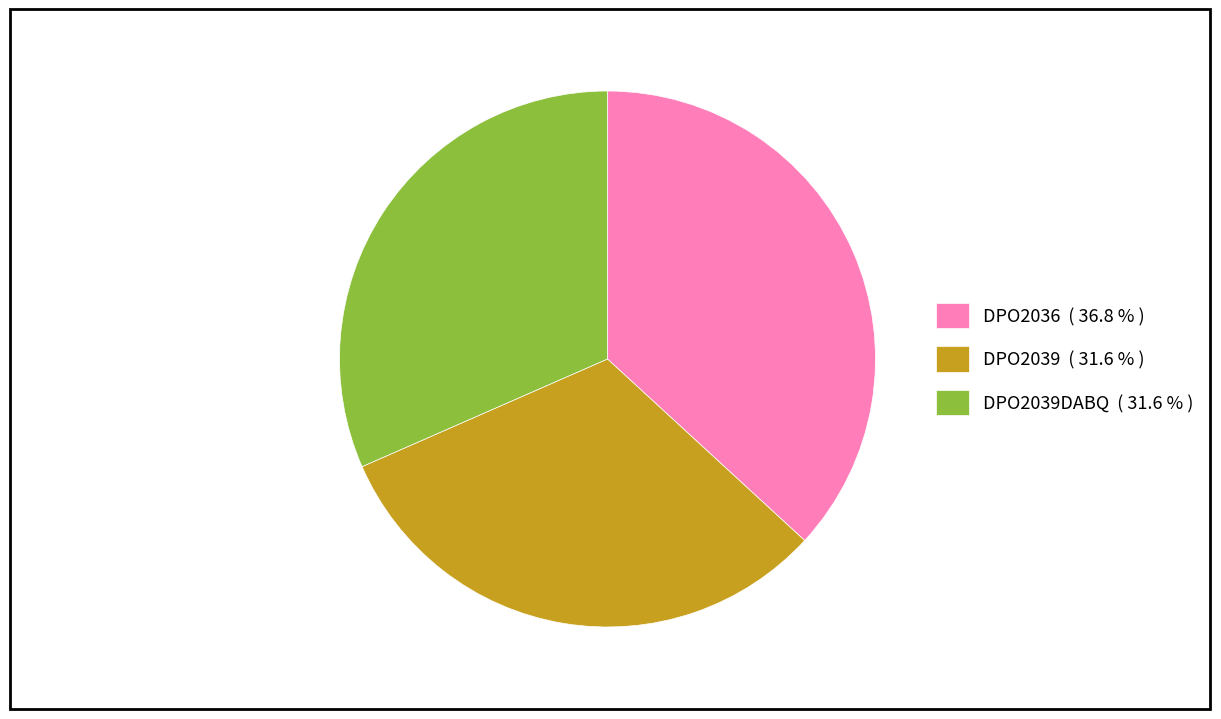

Combined, do DPO2036 ( 36.8 % ) and DPO2039 ( 31.6 % ) account for over 50%?

Yes